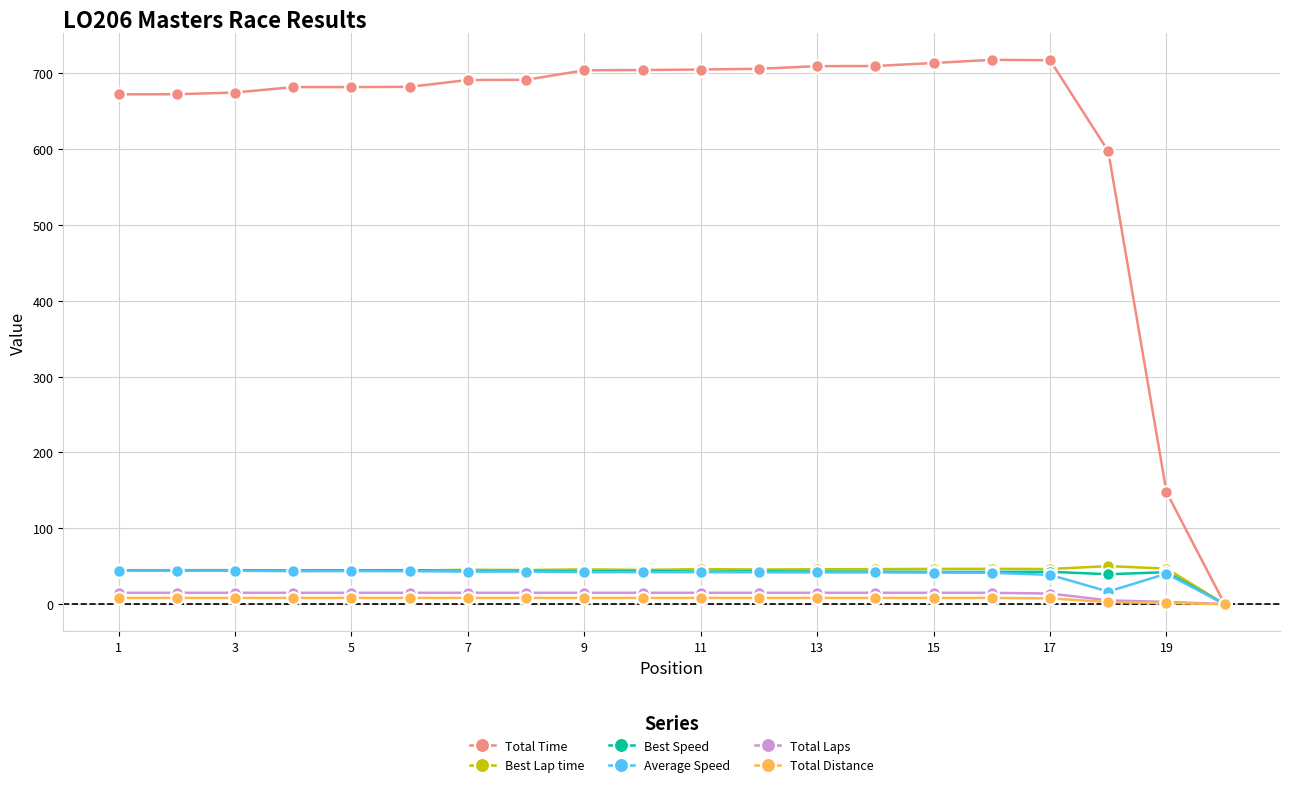

What is the value of the Total Time point at the 12th from the left?

705.7